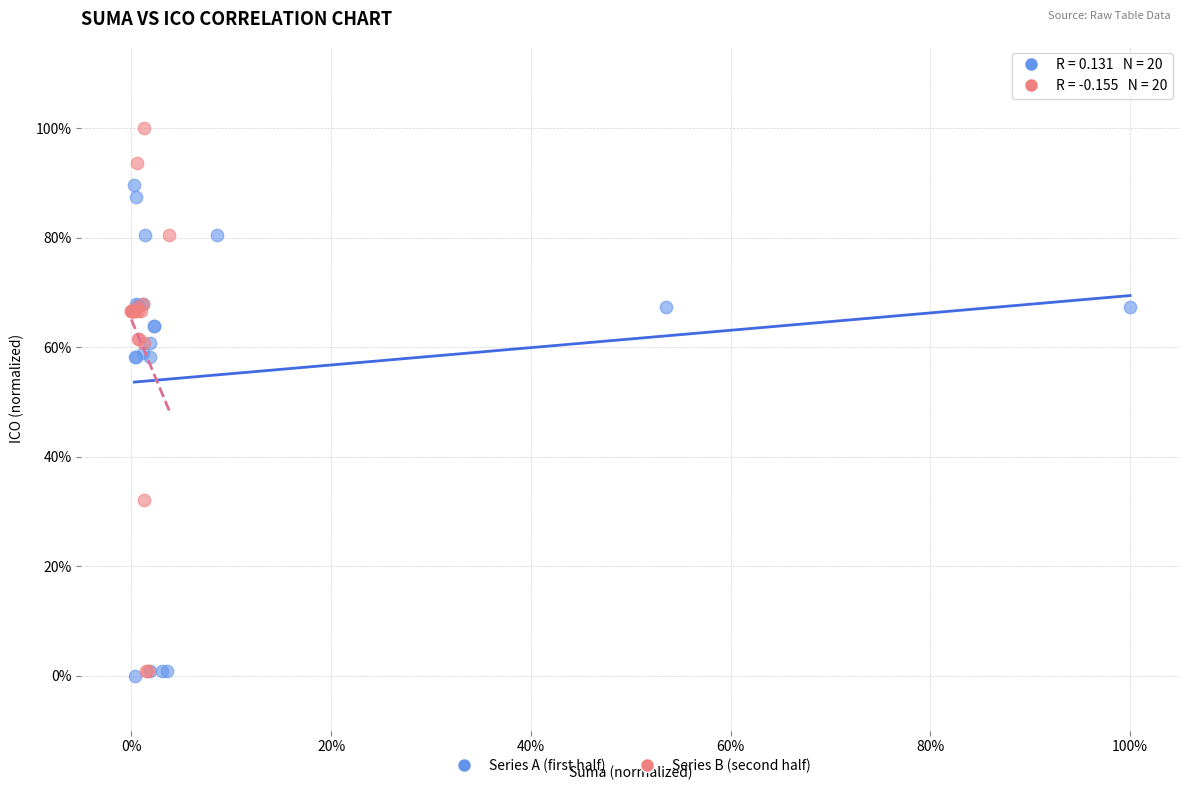

Which series contains the highest Y value?

Series B (second half)